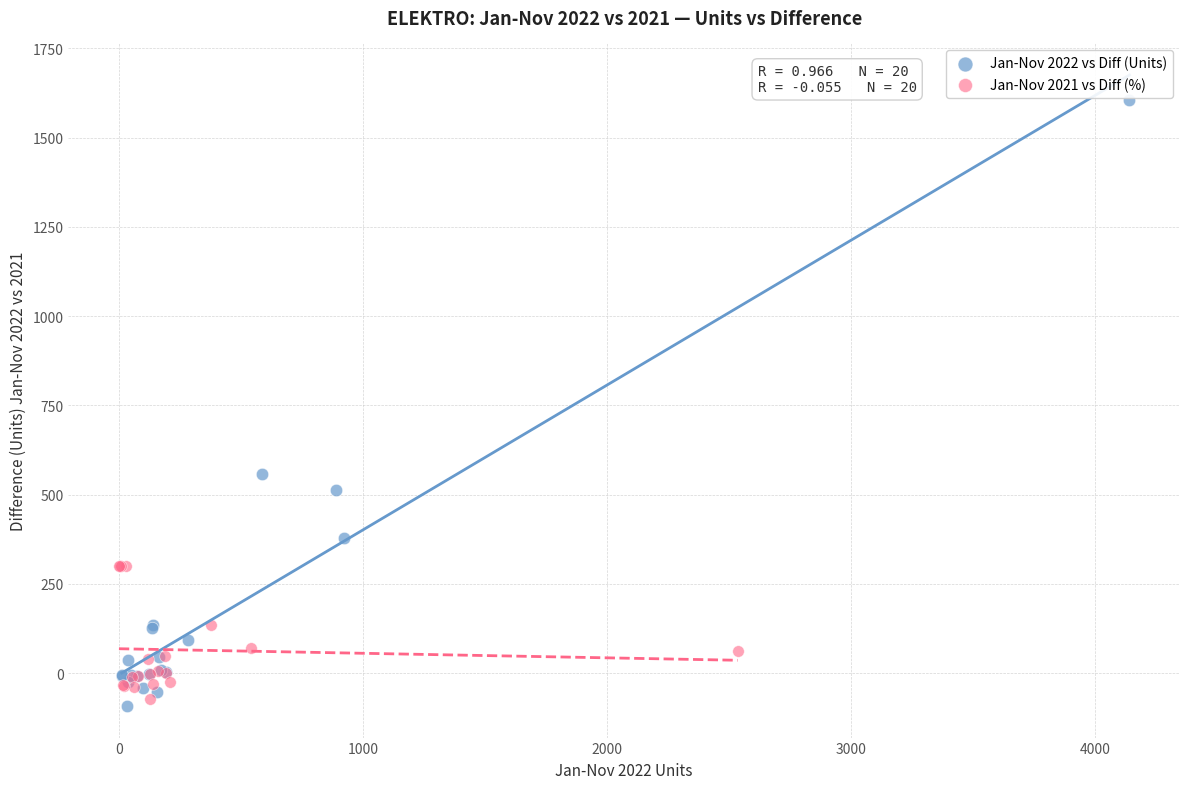

What are all the series names shown in the legend?

Jan-Nov 2022 vs Diff (Units), Jan-Nov 2021 vs Diff (%)